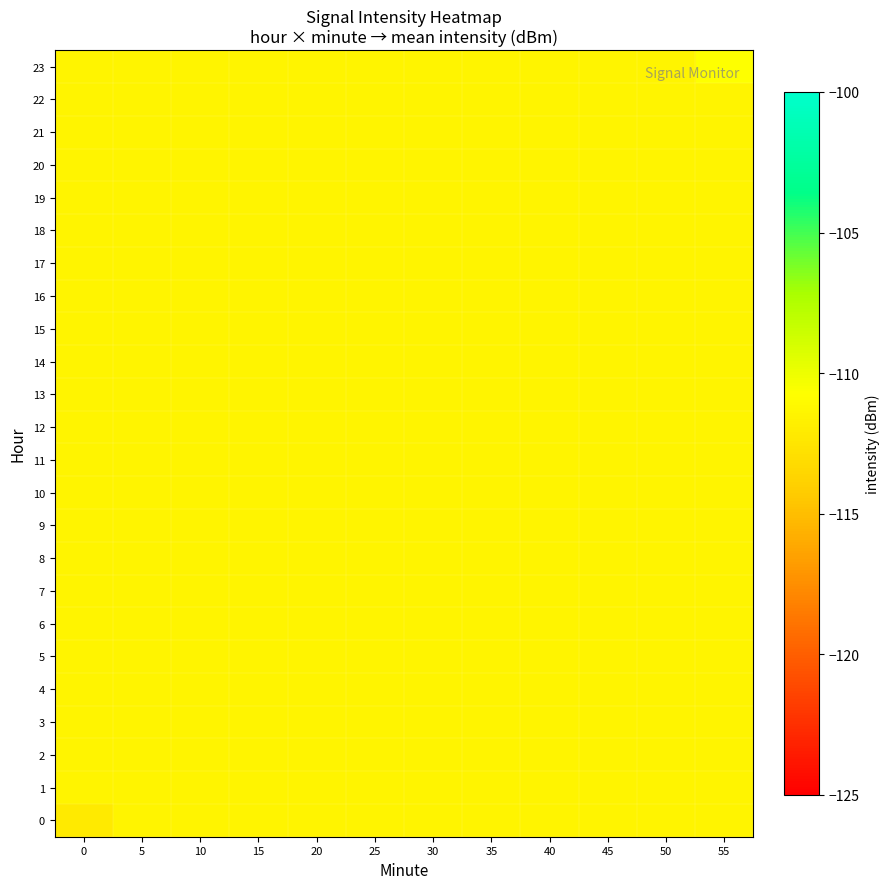

Which series changed the most between 10 and 30?

row_0